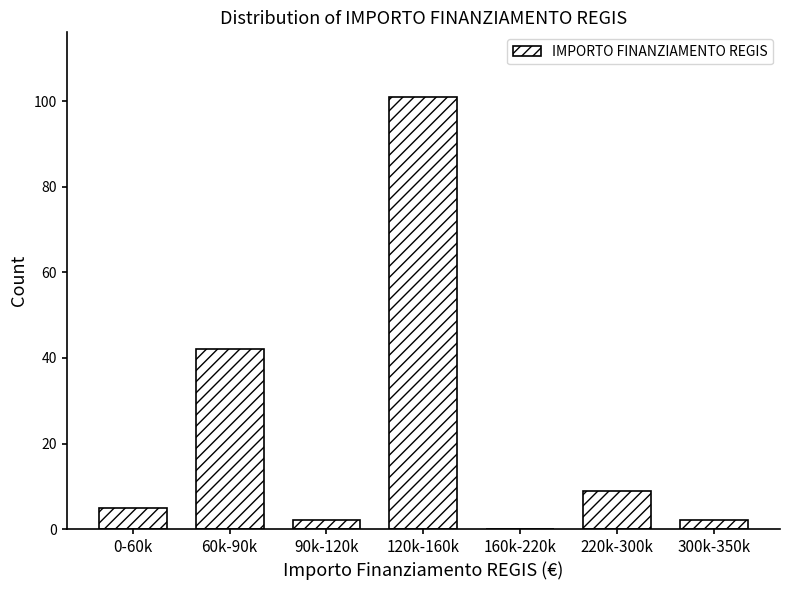

Reading left to right, list all the values displayed in this chart.

0-60k=5	60k-90k=42	90k-120k=2	120k-160k=101	160k-220k=0	220k-300k=9	300k-350k=2